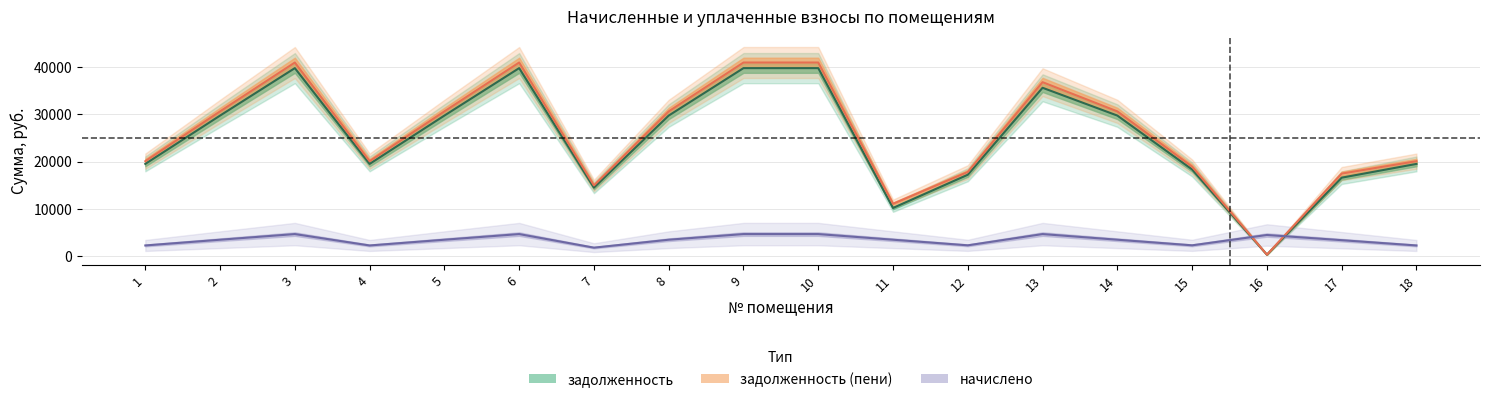

Which category has the highest value in the начислено series?

3